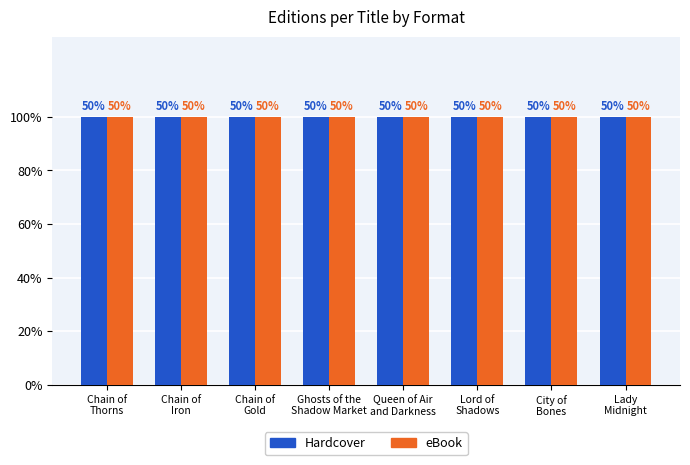

What is the label of the 7th bar from the right?

Chain of Iron